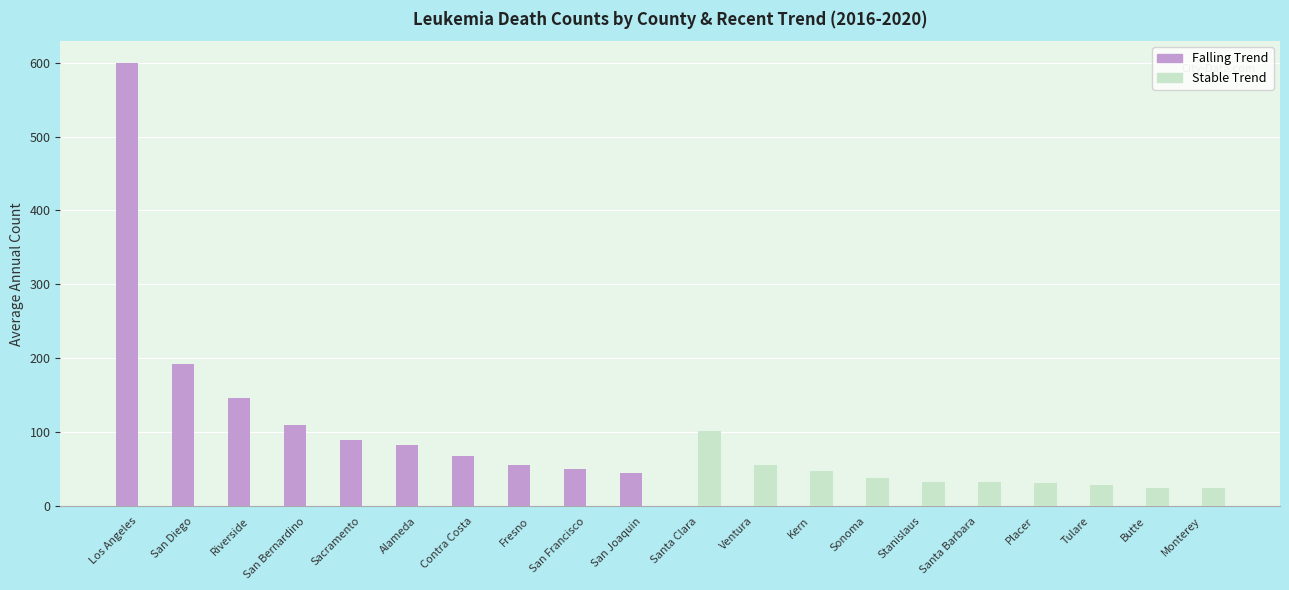

Which series has the widest spread of values?

Falling Trend